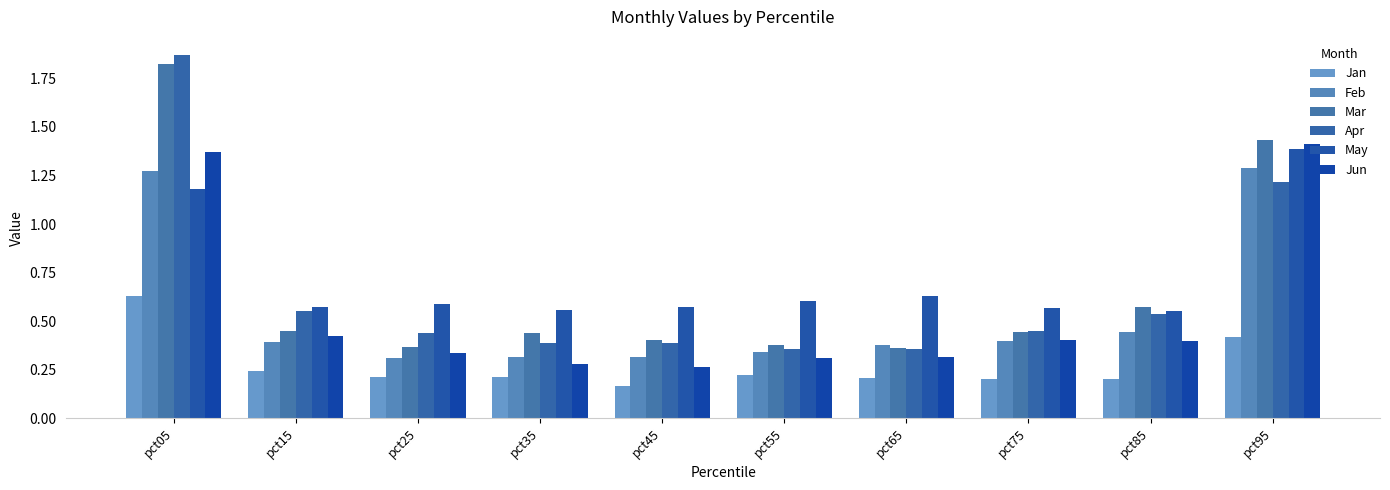

How many bars are there in total?

60